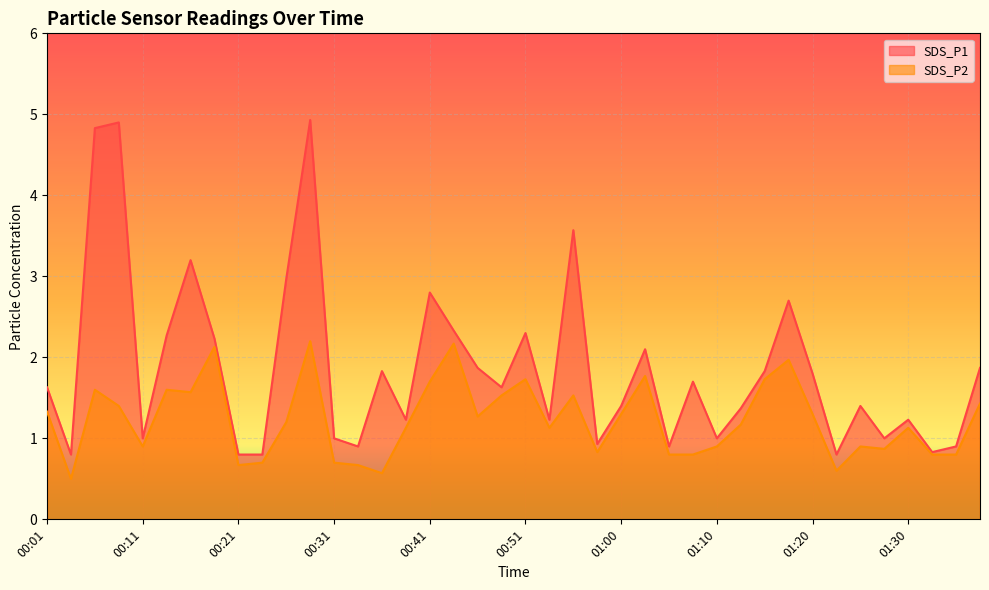

What is the label of the 14th point from the left?

00:33